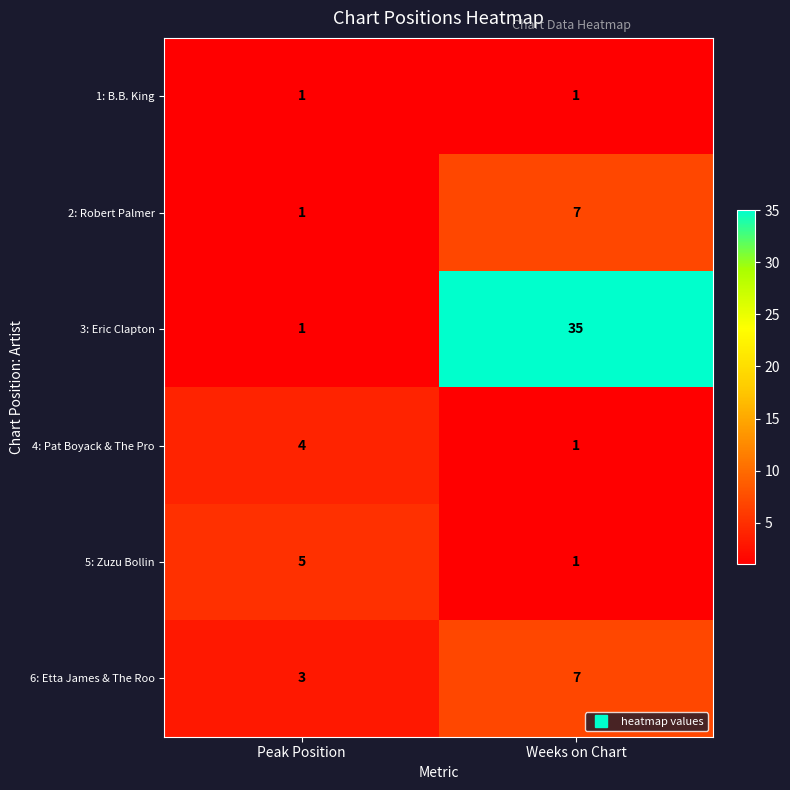

What is the highest value of the 3: Eric Clapton series?

35